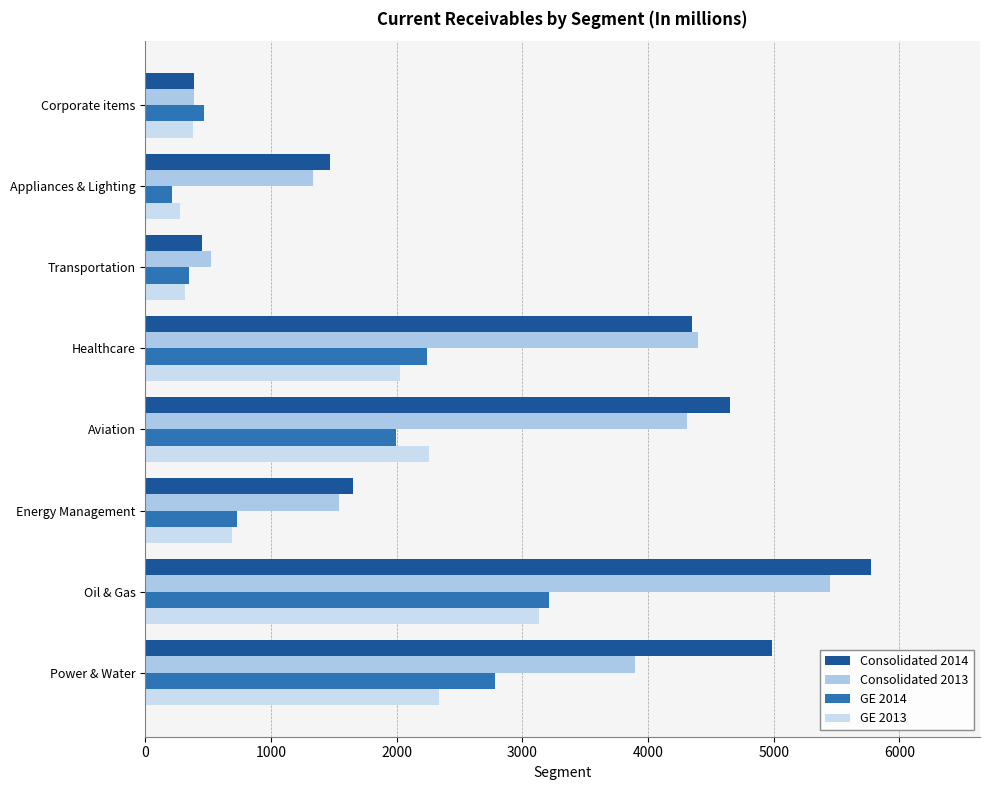

How many values in the GE 2014 series are below 1997?

4